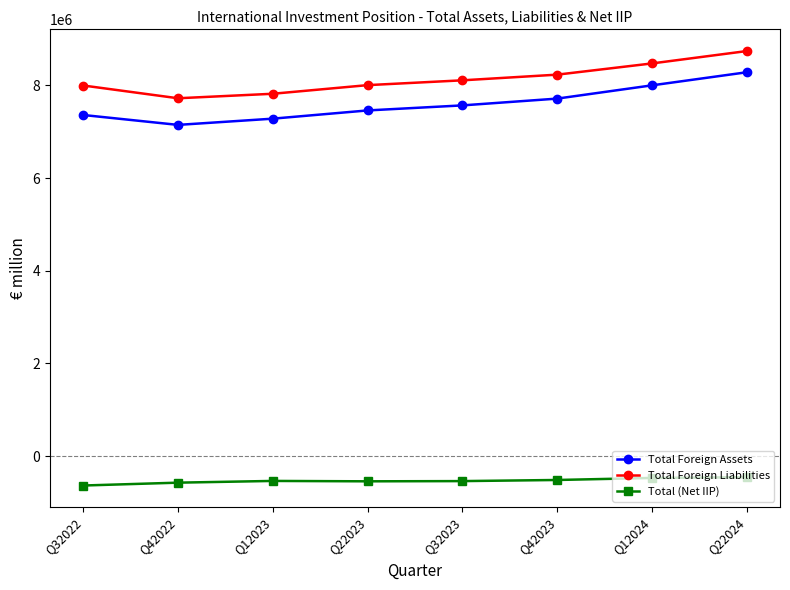

Where is Total Foreign Liabilities nearest to the value 8230279?

Q42023